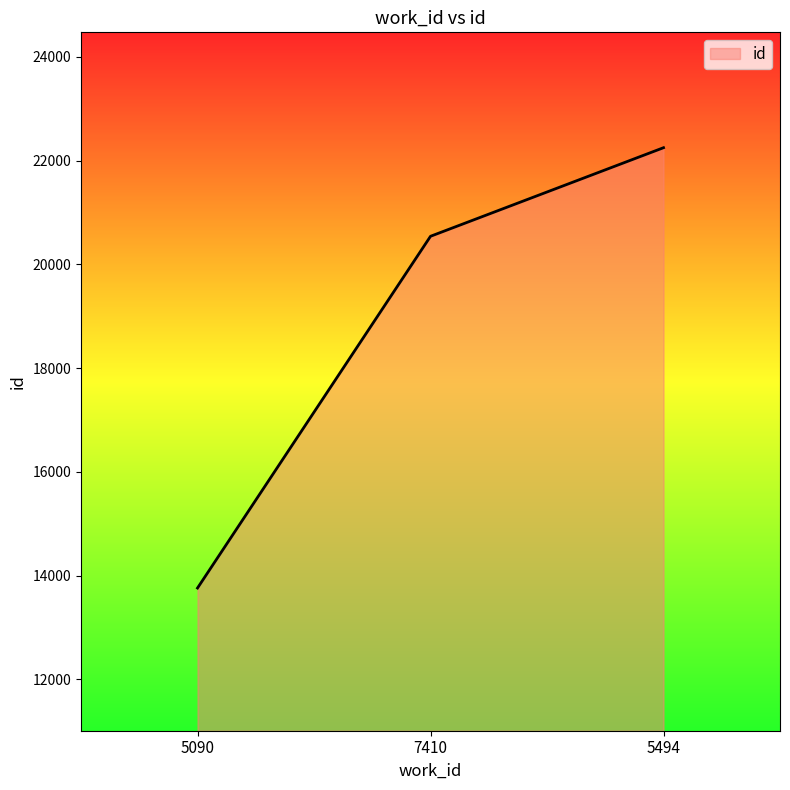

List the labels in order of value, smallest first.

5090, 7410, 5494